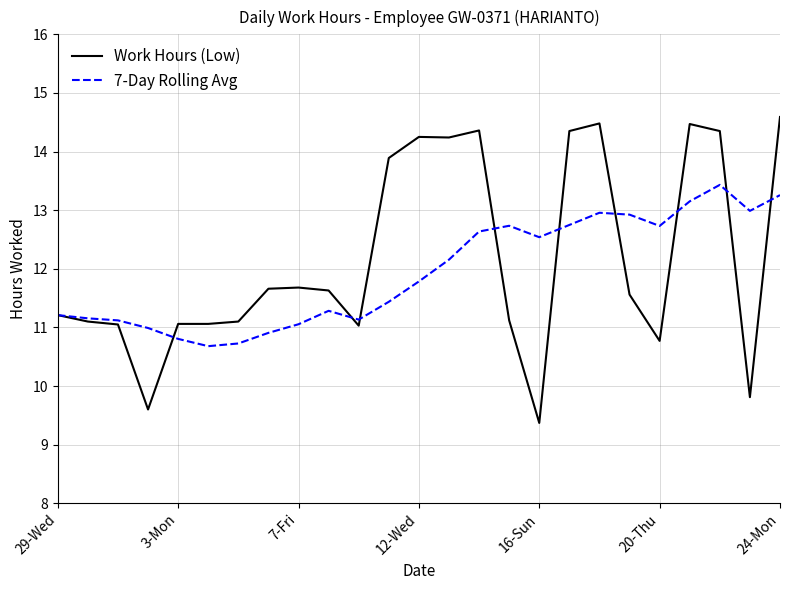

What are all the series names shown in the legend?

Work Hours (Low), 7-Day Rolling Avg